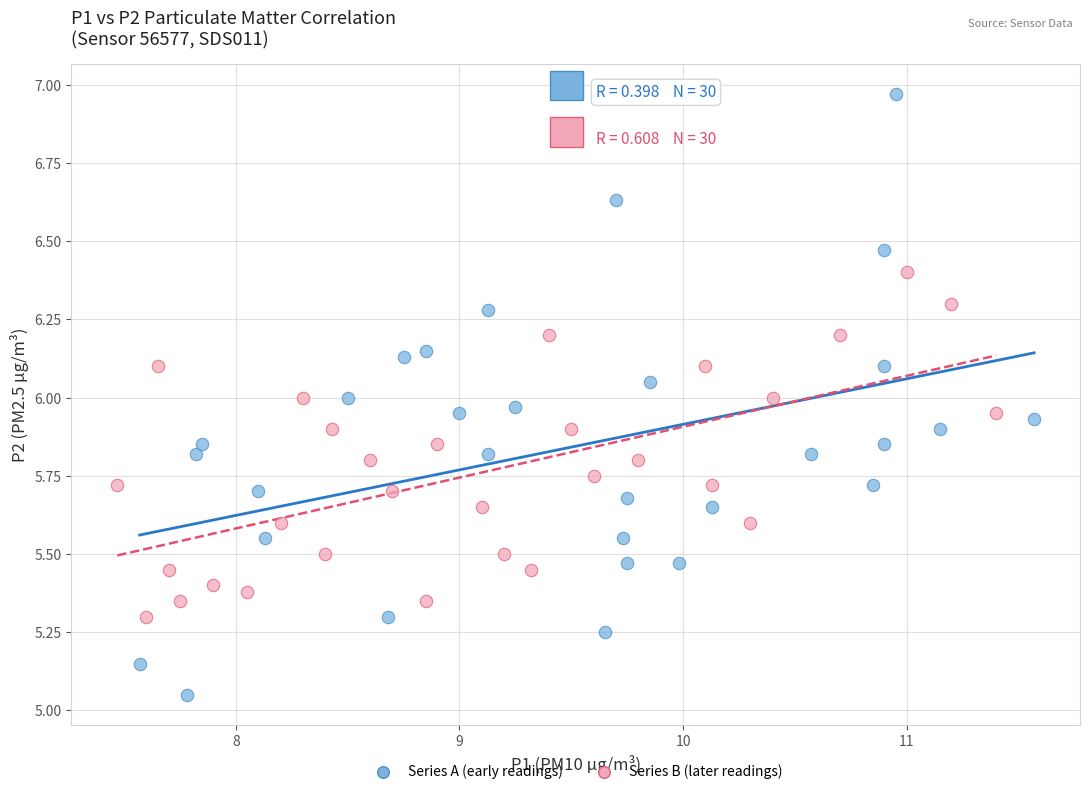

Which series has the largest Y range (max minus min)?

Series A (early readings)